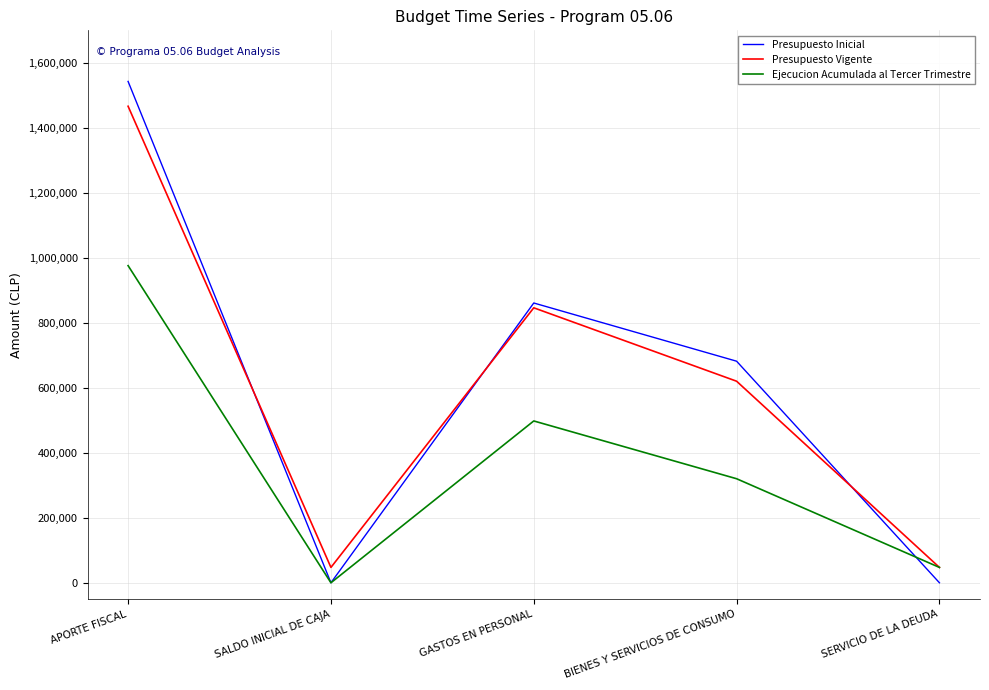

Between SALDO INICIAL DE CAJA and SERVICIO DE LA DEUDA, which series saw the biggest shift?

Ejecucion Acumulada al Tercer Trimestre